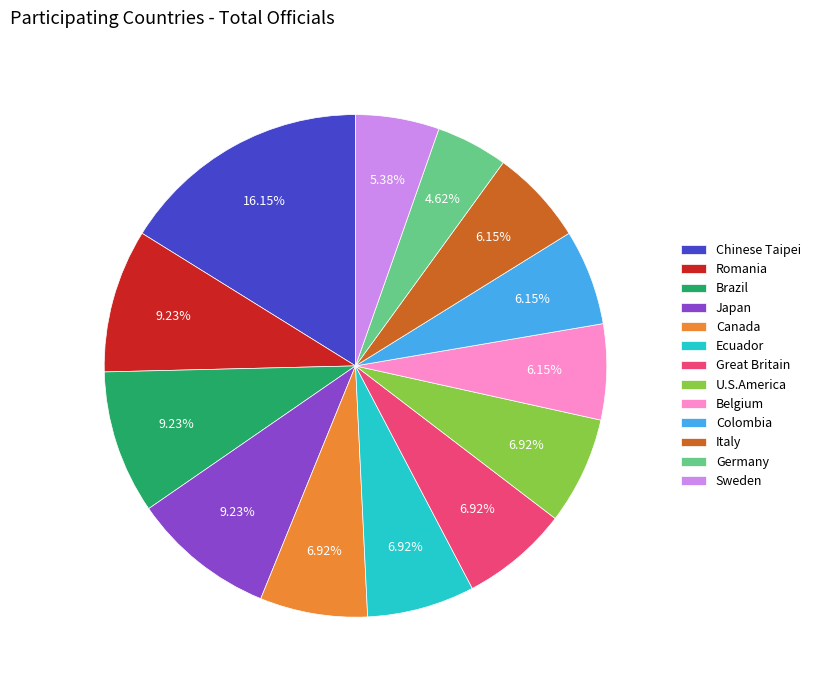

How many slices are in this pie chart?

13